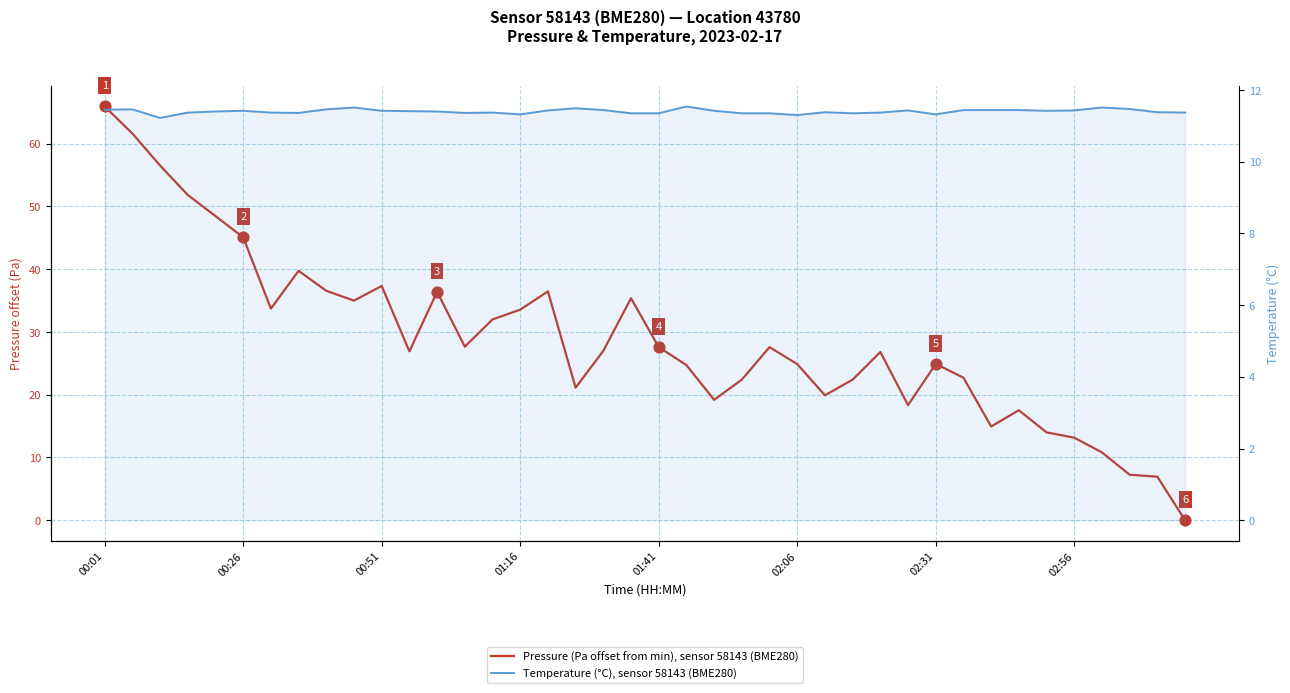

Which series has the largest total across all categories?

Pressure (Pa offset from min), sensor 58143 (BME280)